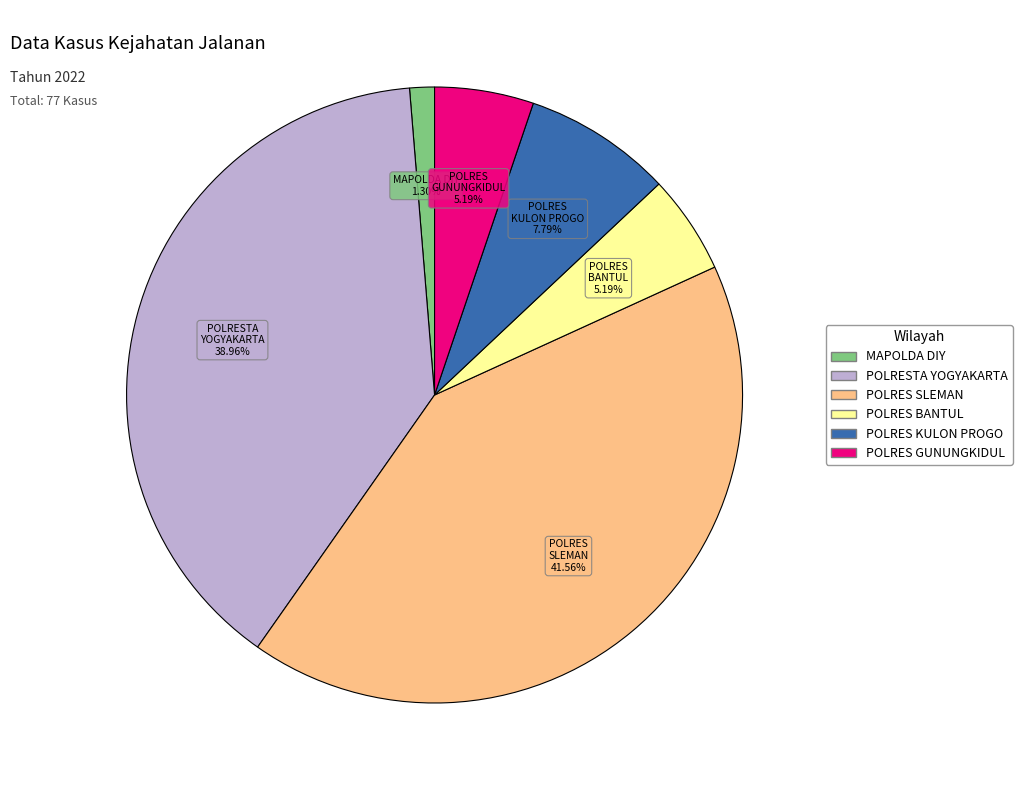

What portion of the pie excludes POLRES KULON PROGO?

92.2%